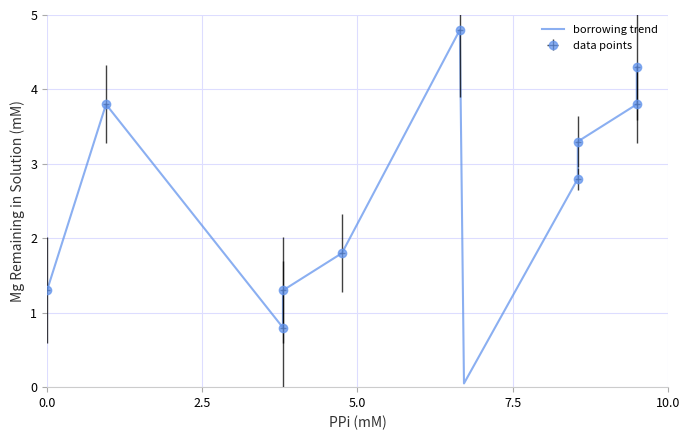

Reading left to right, extract all data points from this chart.

1.3	3.8	0.8	1.3	1.8	4.8	0.1	2.8	3.3	3.8	4.3